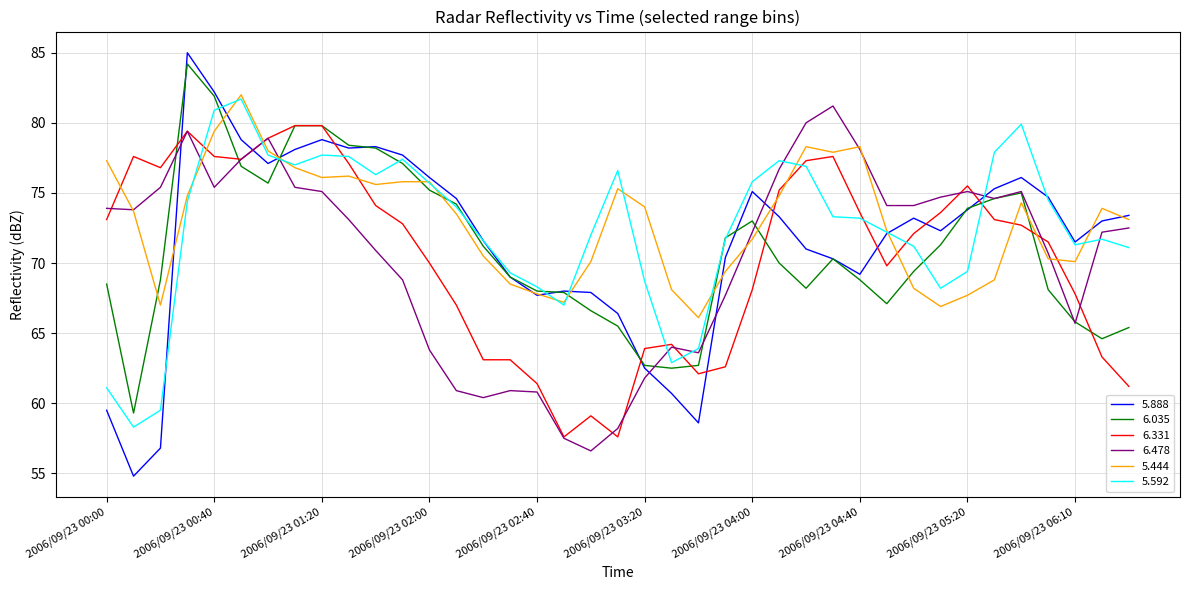

How many intersections are there between 6.478 and 5.888?

7